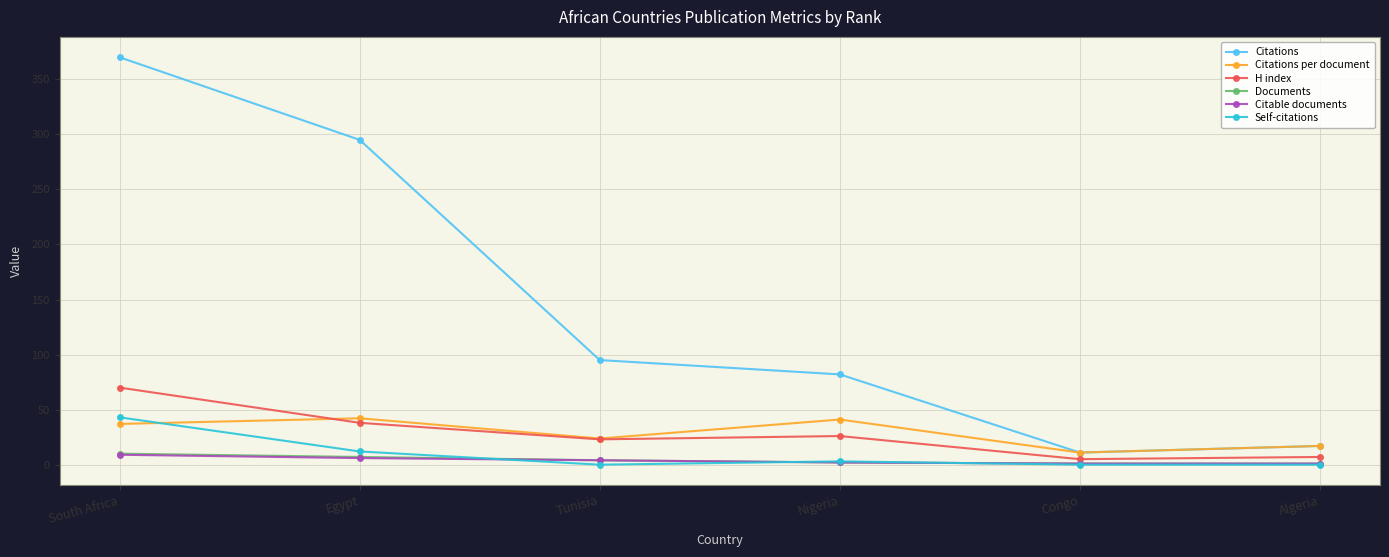

Where is Citations nearest to the value 190?

Tunisia